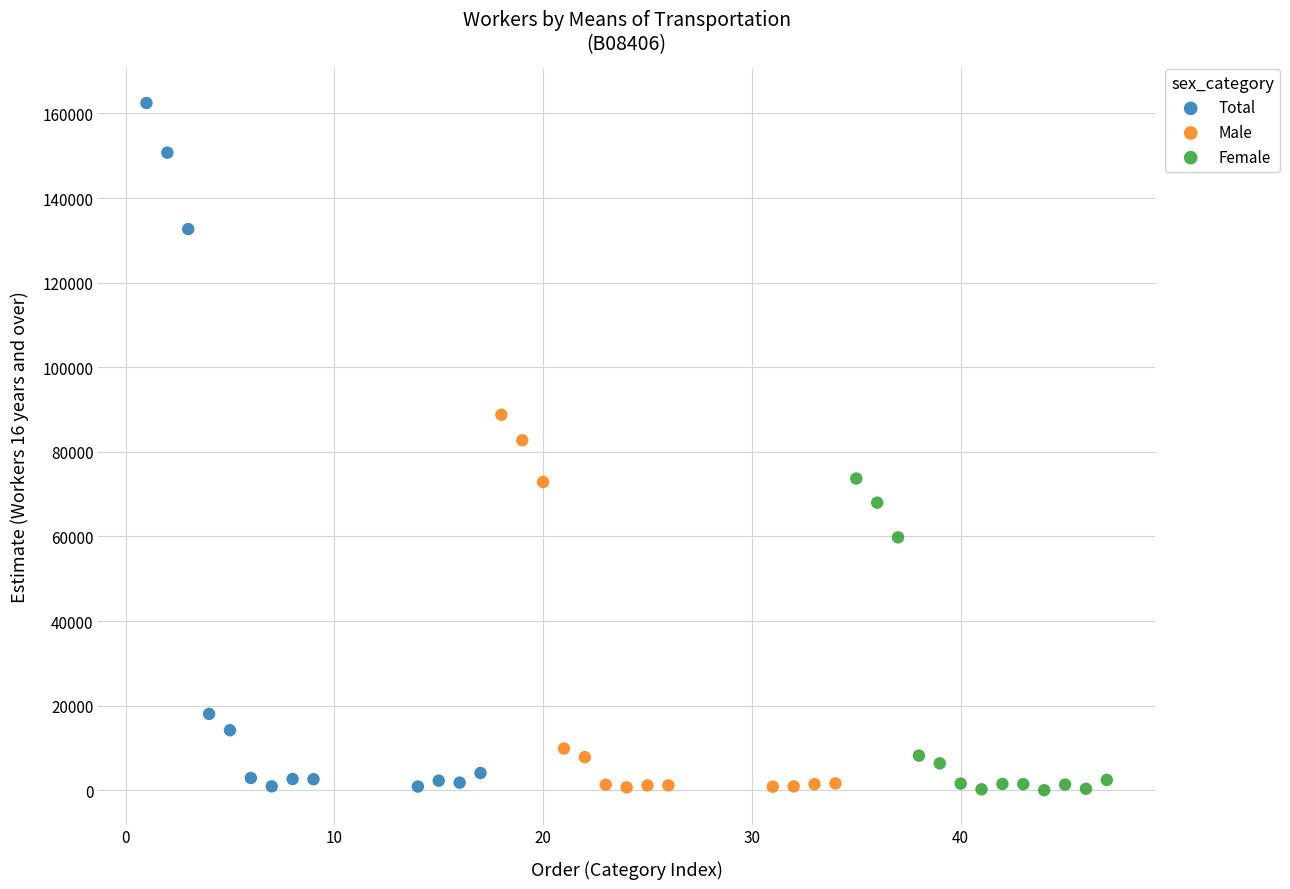

What are all the series names shown in the legend?

Total, Male, Female